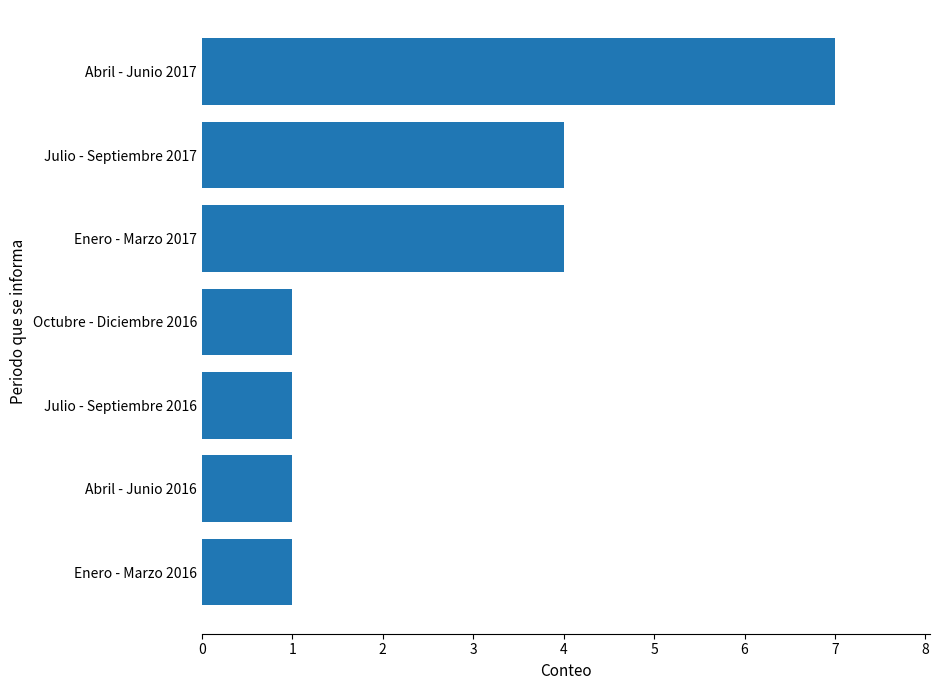

Reading top to bottom, extract all data points from this chart.

Abril - Junio 2017=7	Julio - Septiembre 2017=4	Enero - Marzo 2017=4	Octubre - Diciembre 2016=1	Julio - Septiembre 2016=1	Abril - Junio 2016=1	Enero - Marzo 2016=1